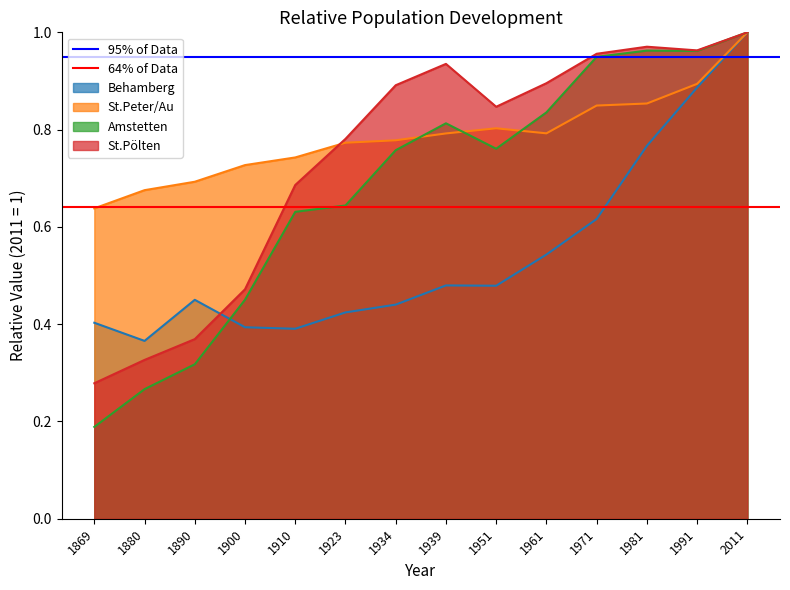

Which series has the largest total across all categories?

95% of Data